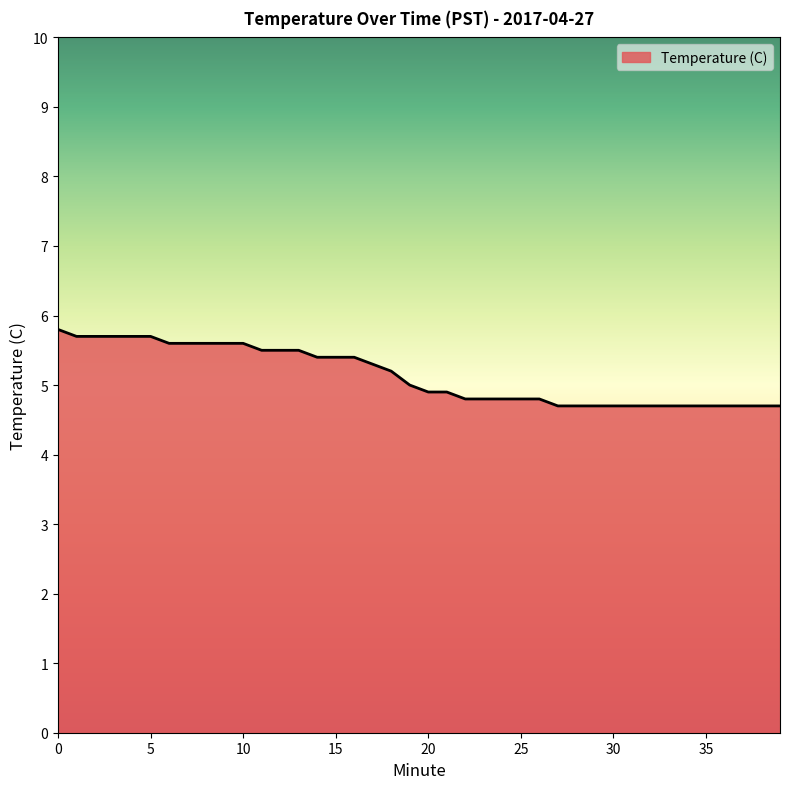

What is the difference between the maximum and minimum values?

1.1